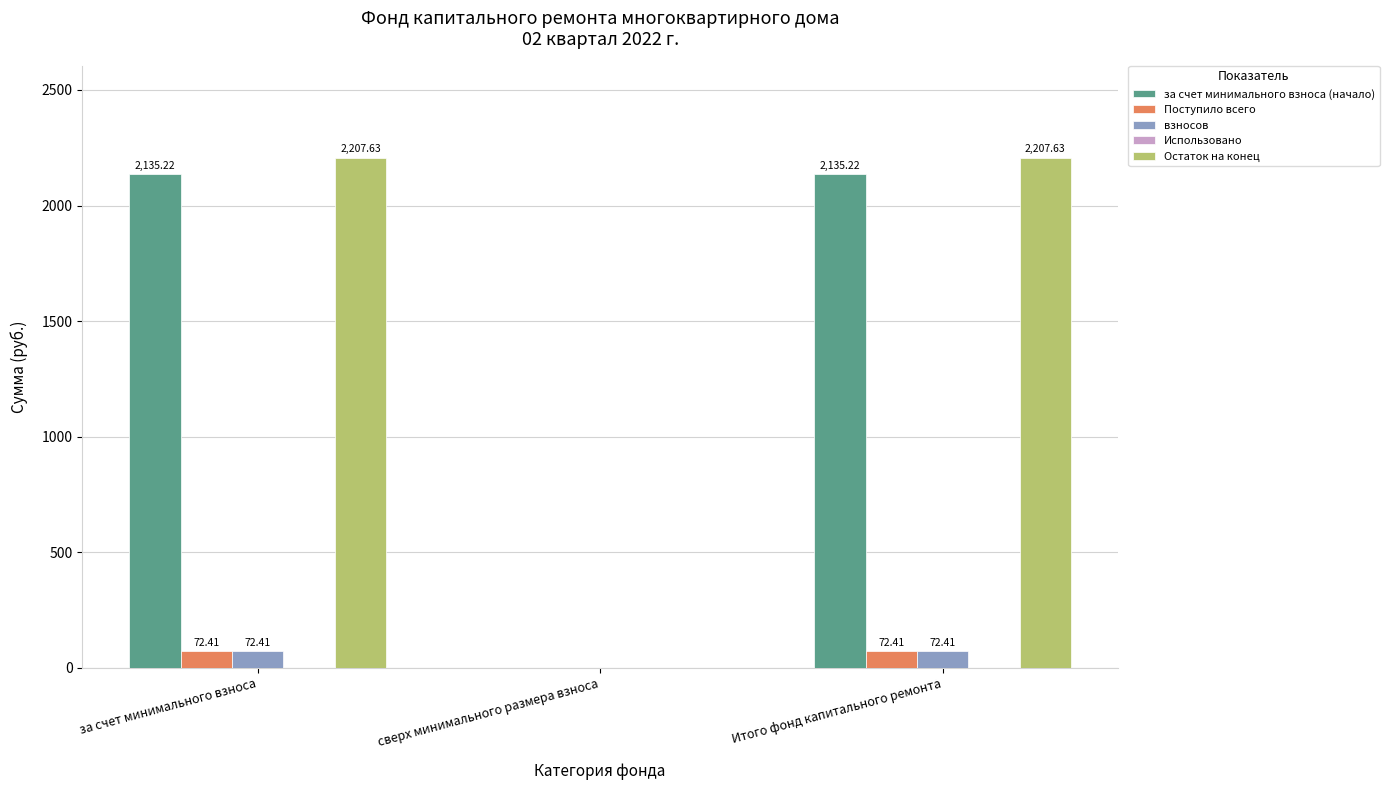

What is the sum of all за счет минимального взноса (начало) values?

4270.4